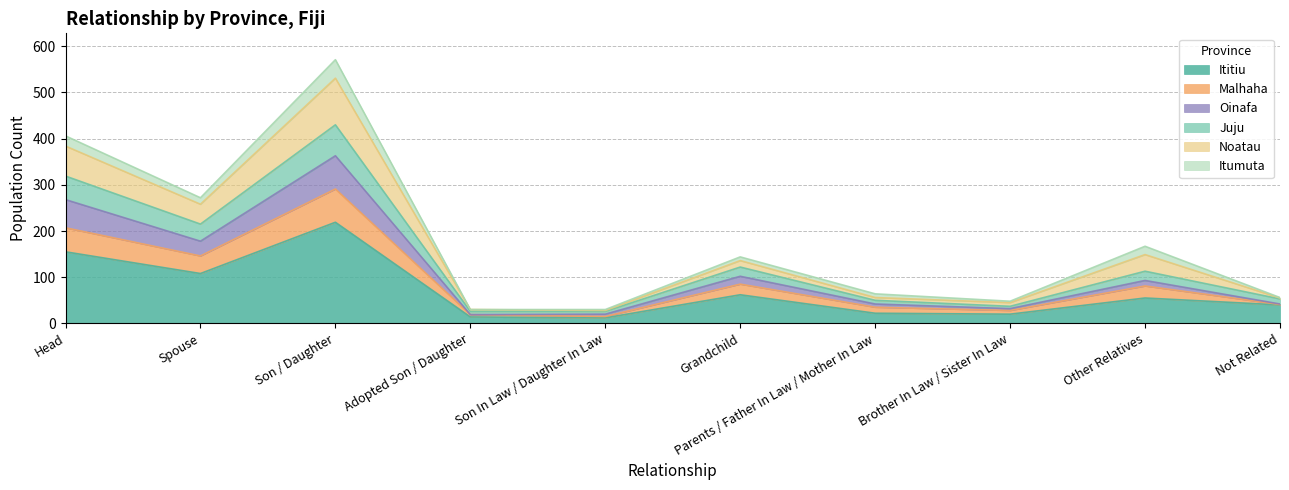

How many interior local peaks does the Ititiu series have?

3